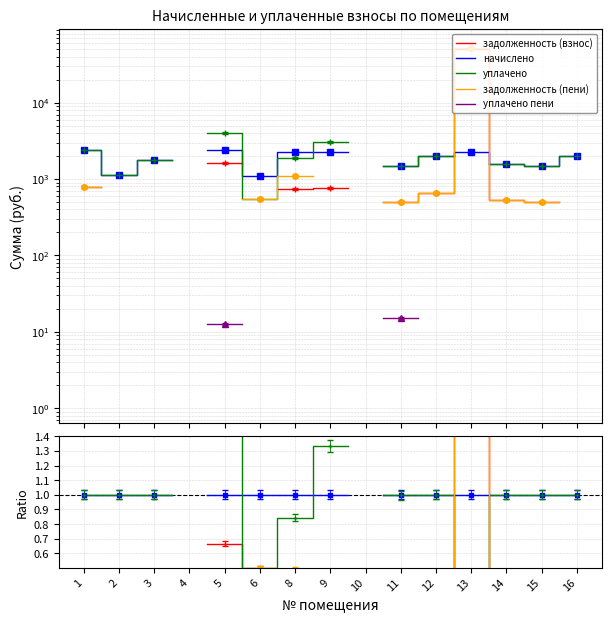

How many values in the уплачено пени series exceed 0?

2